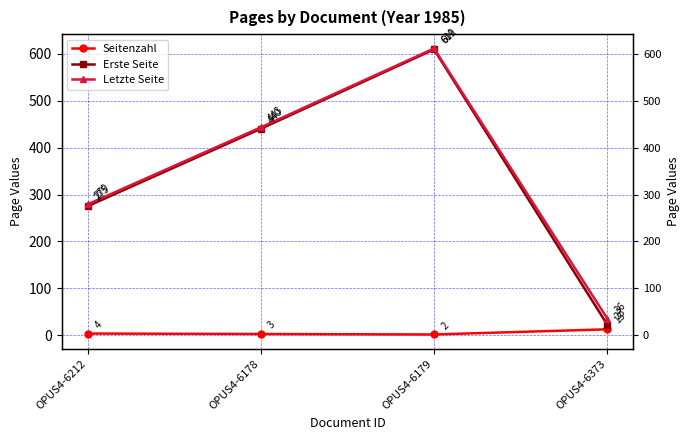

What is the difference between the highest and lowest values at OPUS4-6212?

275